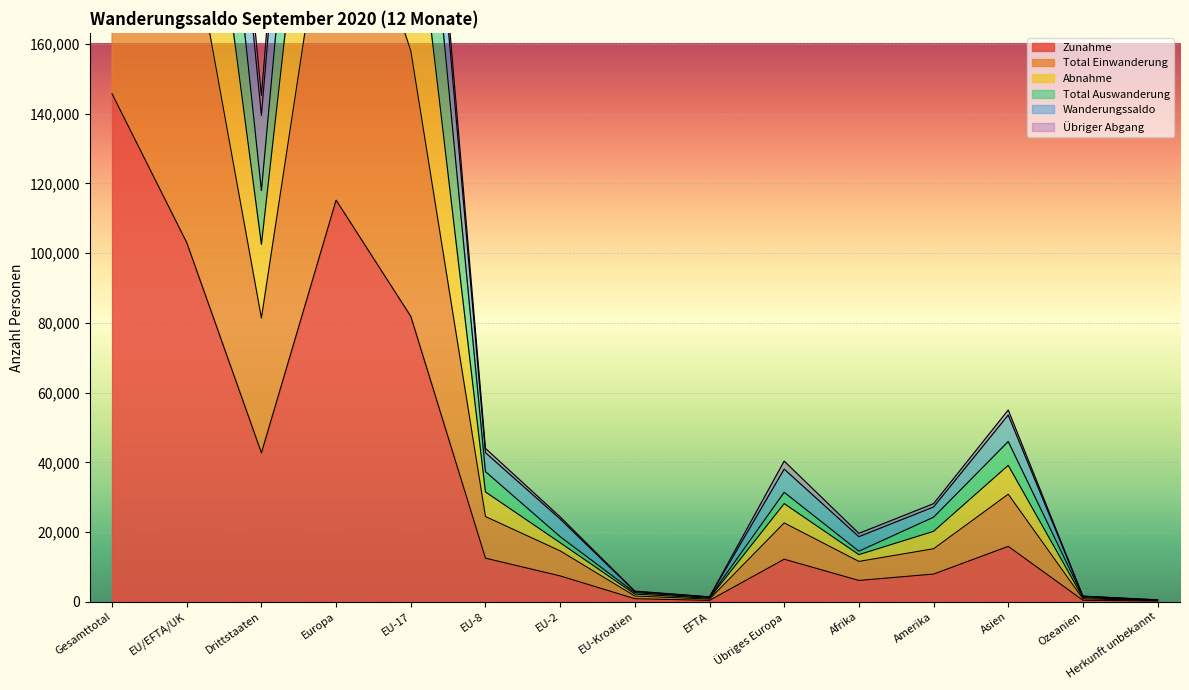

Does the chart display data point markers on the line(s)?

No